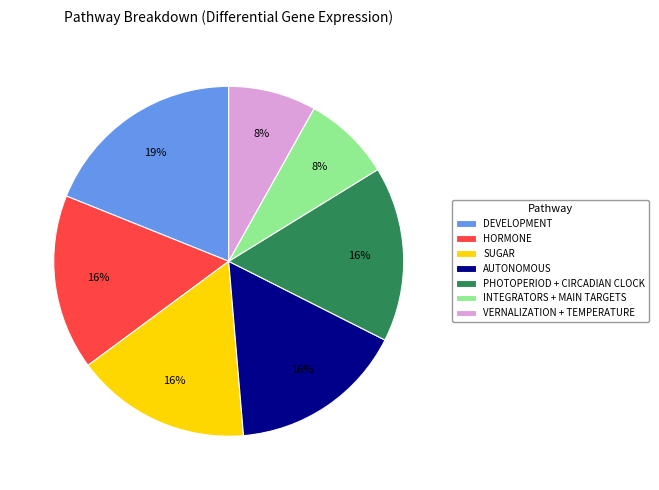

Do HORMONE and DEVELOPMENT together represent more than half of the pie?

No